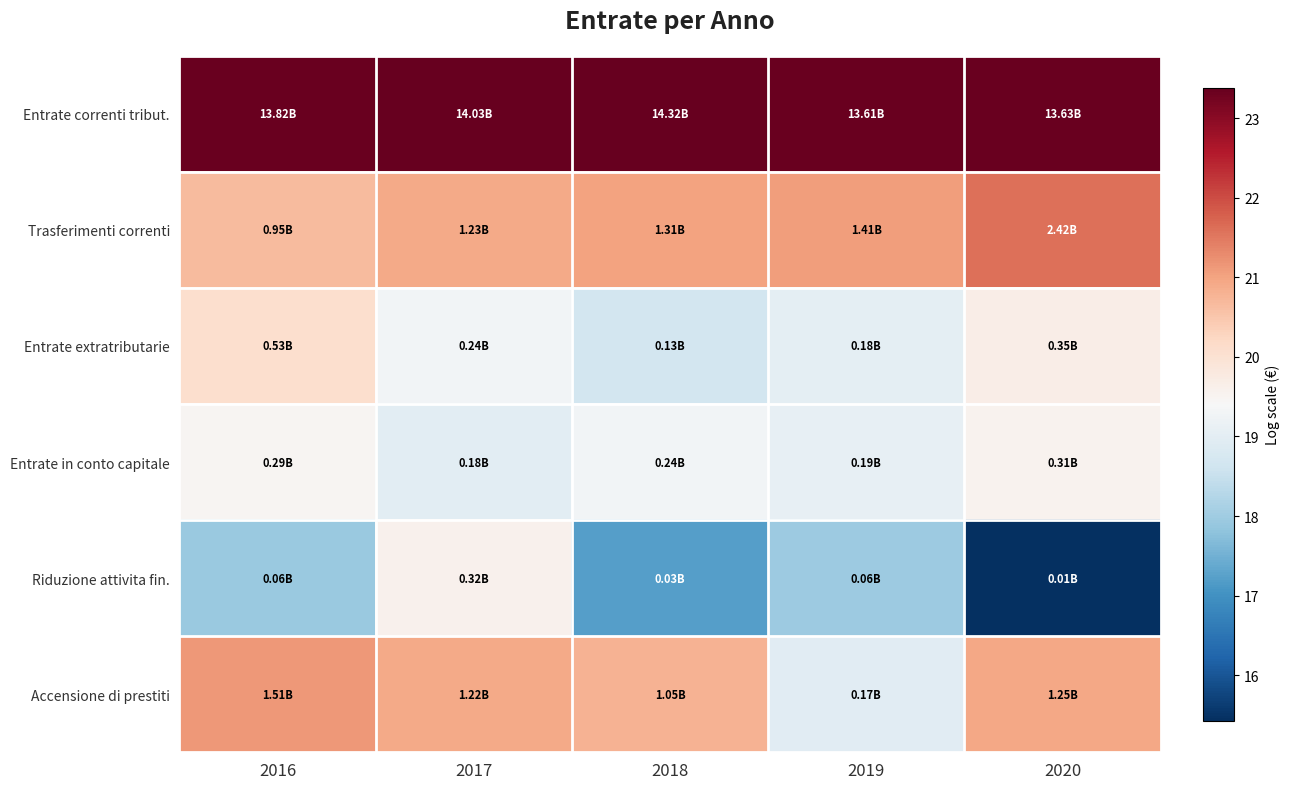

Reading left to right, extract all data points from this chart.

Entrate correnti tribut.: 2016=23.3	2017=23.4	2018=23.4	2019=23.3	2020=23.3
Trasferimenti correnti: 2016=20.7	2017=20.9	2018=21.0	2019=21.1	2020=21.6
Entrate extratributarie: 2016=20.1	2017=19.3	2018=18.7	2019=19.0	2020=19.7
Entrate in conto capitale: 2016=19.5	2017=19.0	2018=19.3	2019=19.1	2020=19.5
Riduzione attivita fin.: 2016=17.9	2017=19.6	2018=17.2	2019=18.0	2020=15.4
Accensione di prestiti: 2016=21.1	2017=20.9	2018=20.8	2019=19.0	2020=20.9